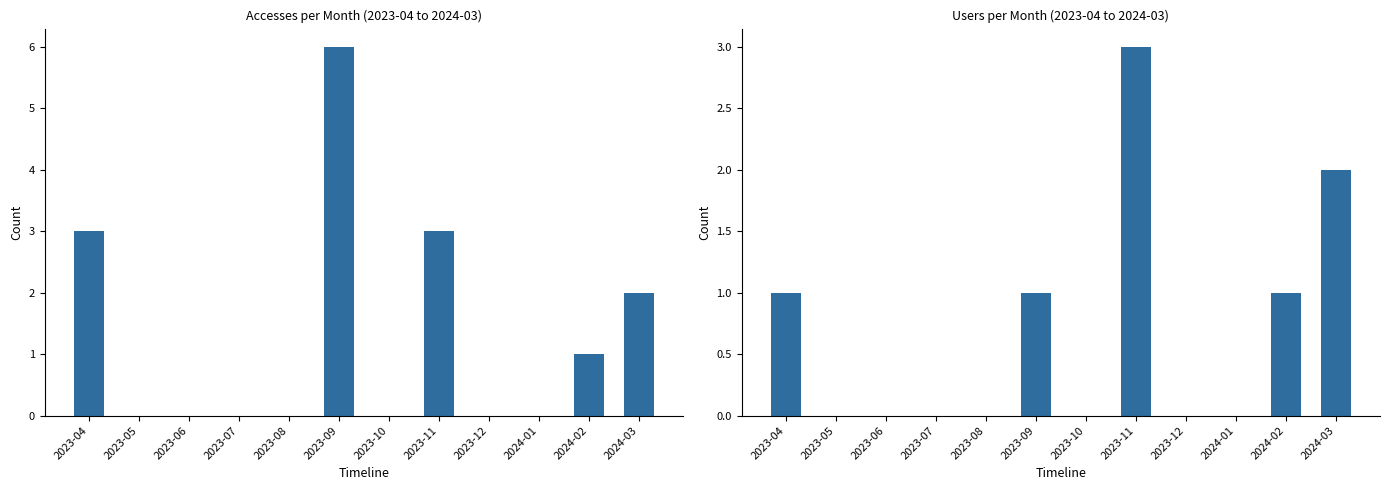

The value of Accesses at 2023-12 is 0. True or false?

True